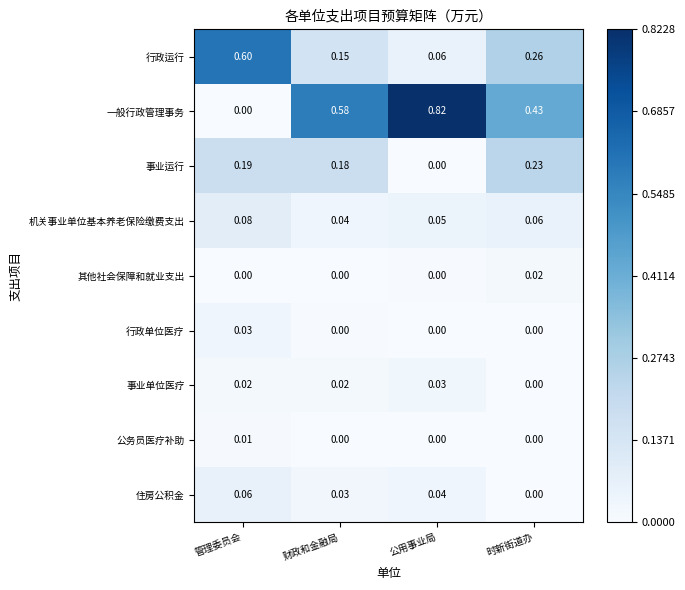

Where is 事业单位医疗 nearest to the value 0?

时新街道办